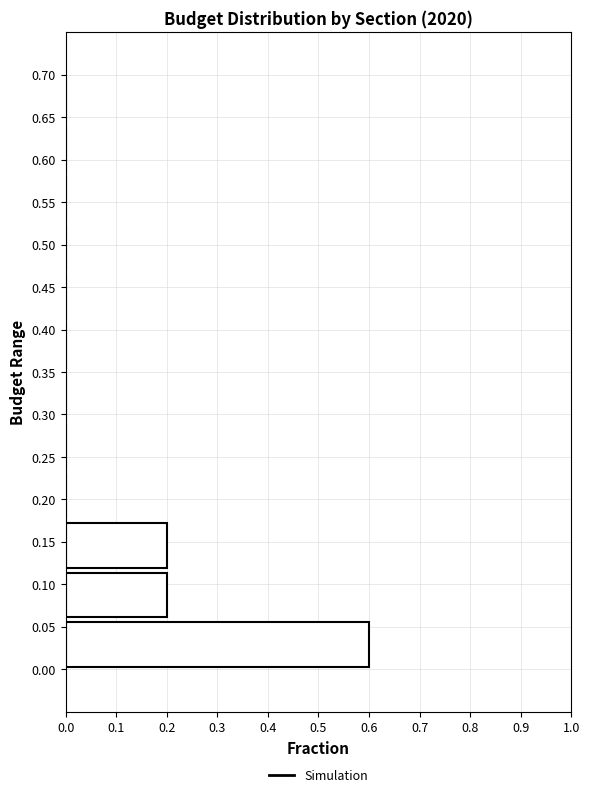

How long is the bar that spans 0.115 to 0.175 on the y-axis? Neither the bar edges nor the lengths are printed on the chart, so give them approximately, as read against the axes.

0.2